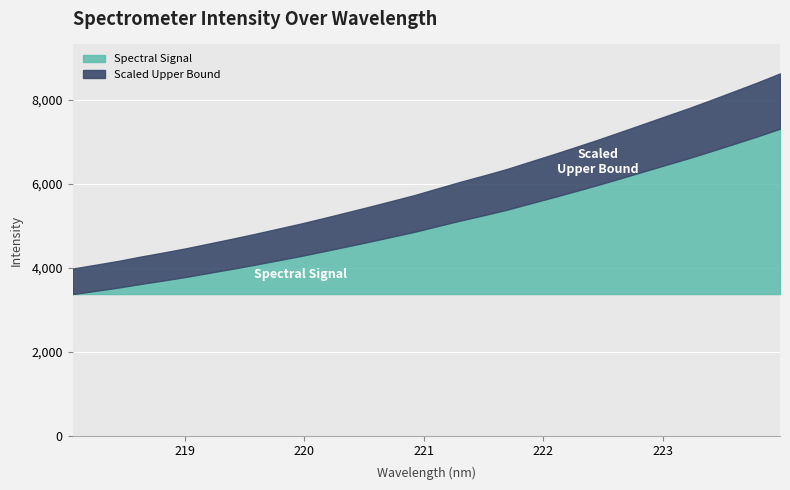

What is the ratio of the value at 219.2067 to the value at 222.263?

0.7